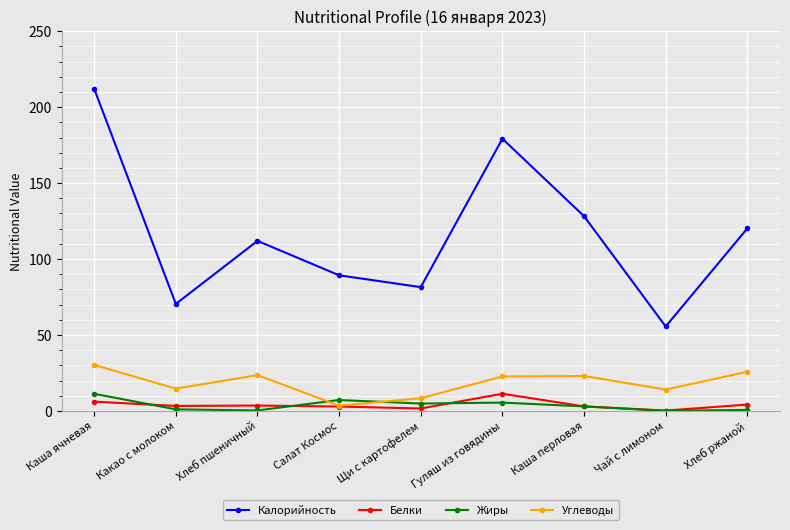

Is it true that Калорийность equals 29.9 at Салат Космос?

False